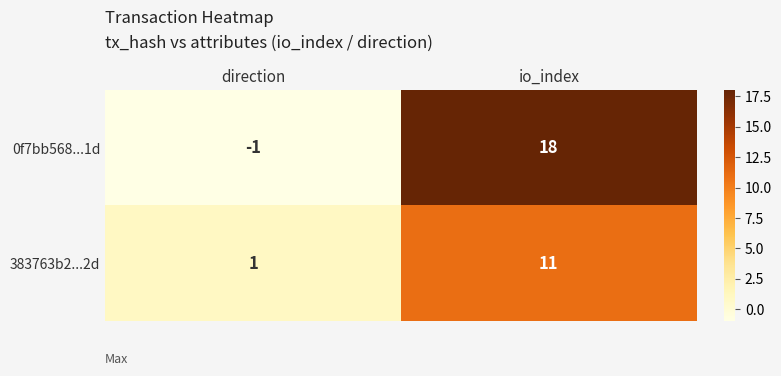

What is the sum of all 0f7bb568...1d values?

17